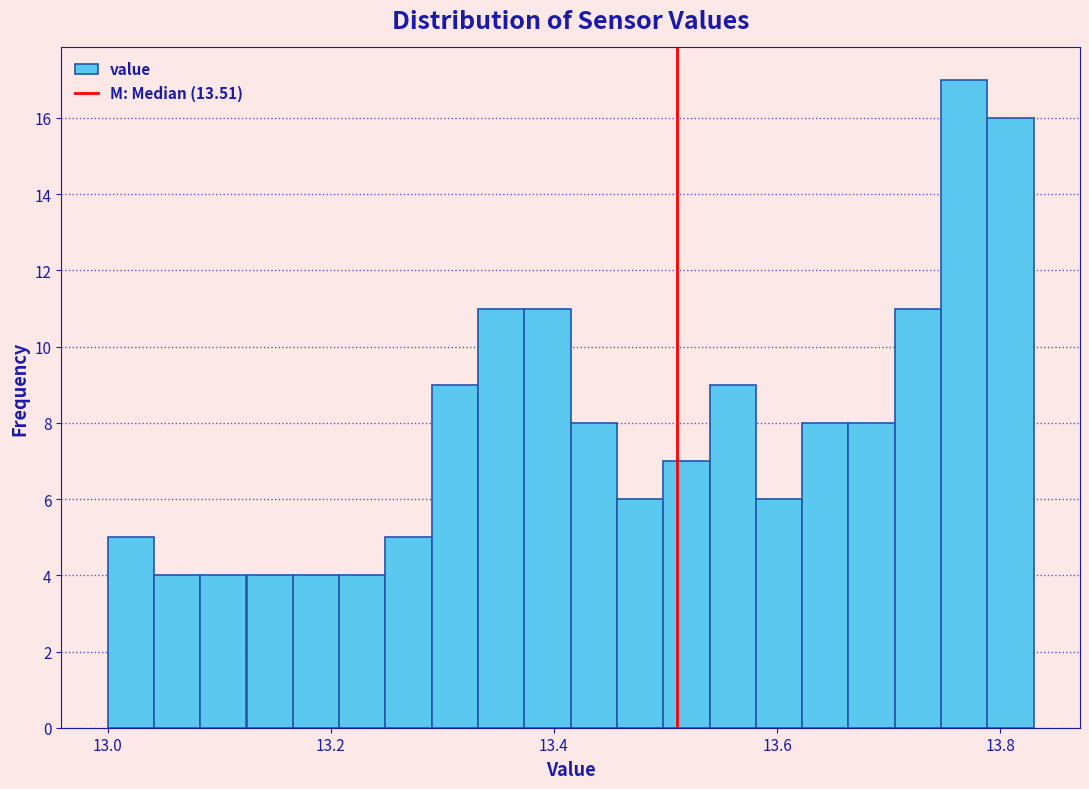

Around what value on the x-axis is the tallest bar? Give the approximate position of its centre, as read against the axis.

13.76